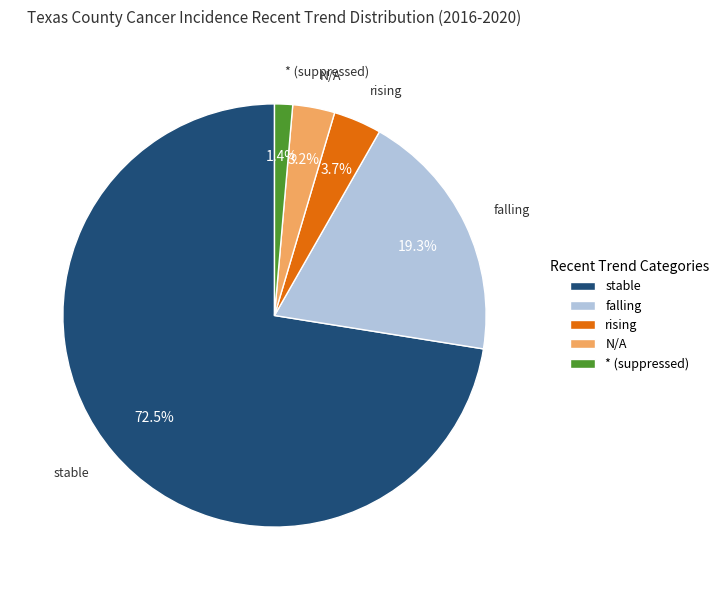

What is the largest slice in the pie chart?

stable